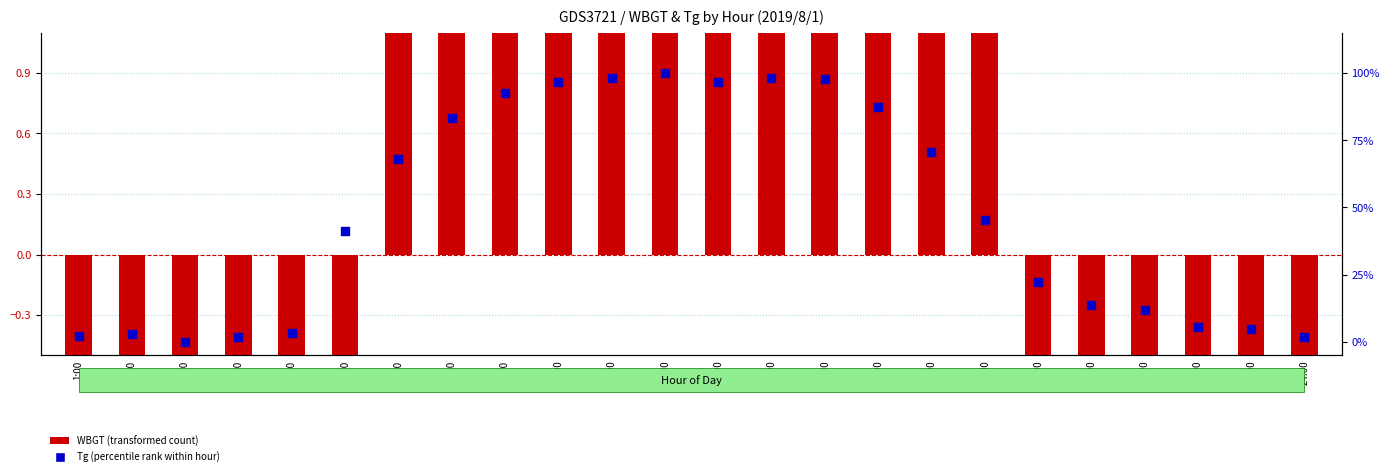

At how many categories does at least one series exceed -2?

24